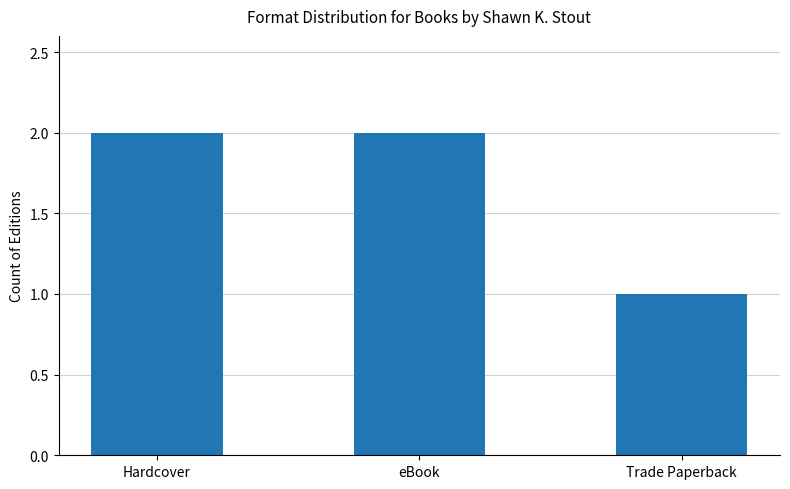

What is the average value?

2